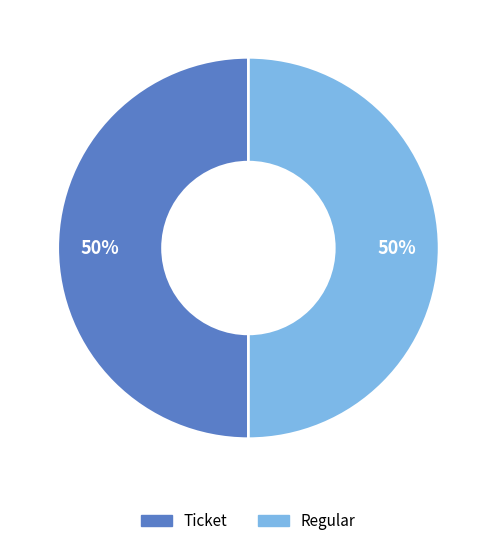

Is the sum of Regular and Ticket greater than half?

Yes